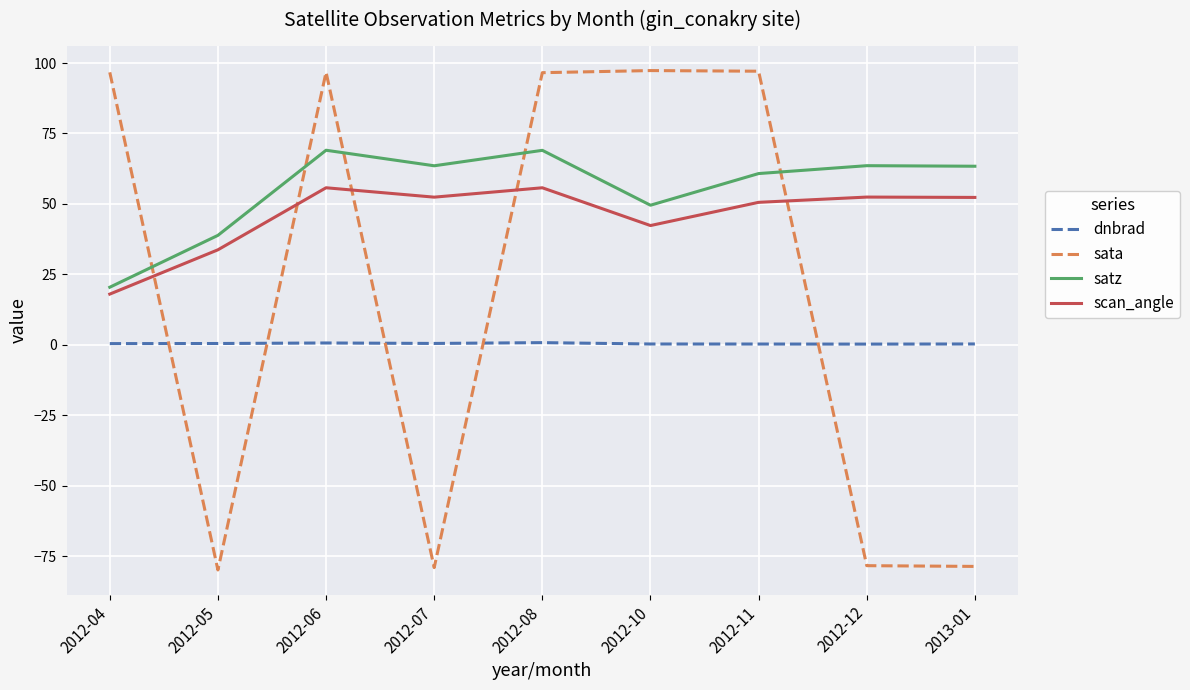

What is the minimum value shown in the chart?

-79.9